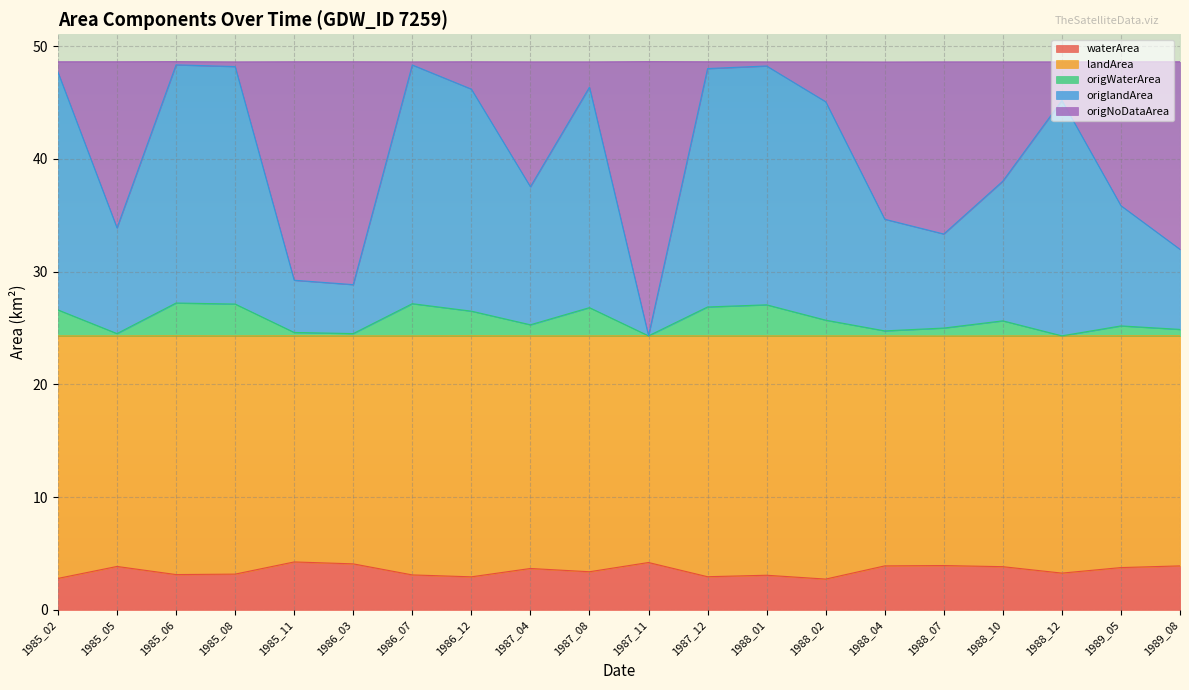

What is the difference between the origWaterArea values at 1989_08 and 1987_08?

1.9